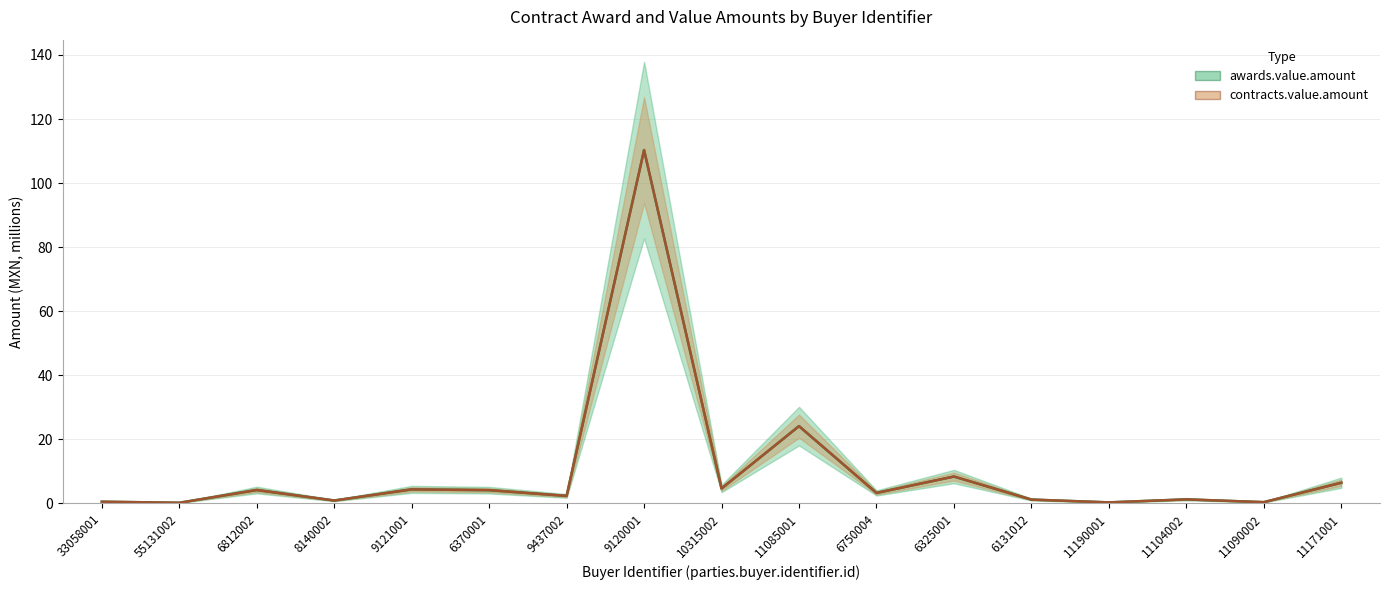

At which label does awards.value.amount first exceed 3?

6812002